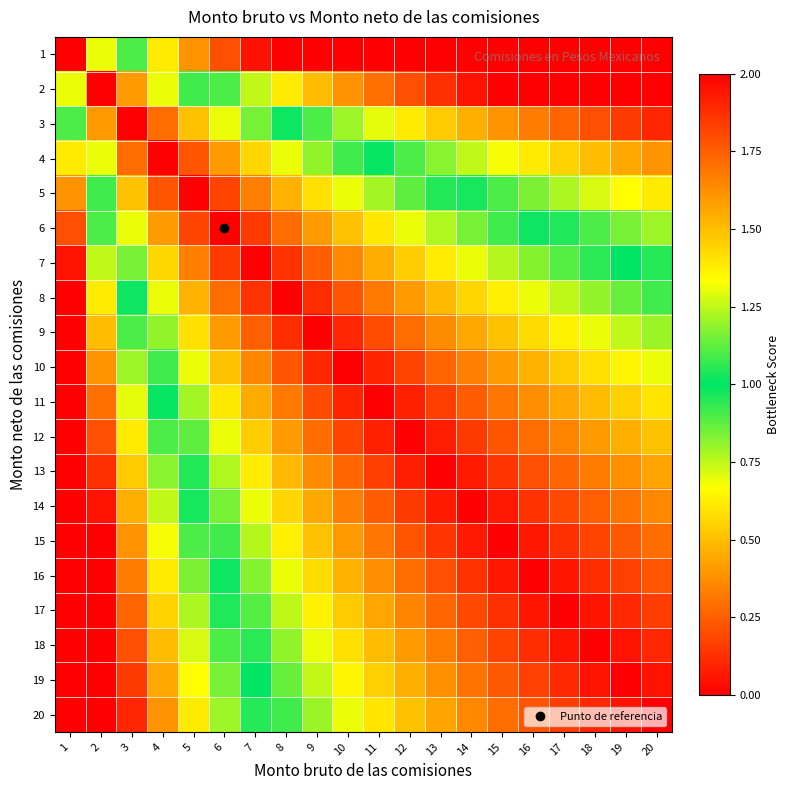

Rank the series by their maximum value, from highest to lowest.

1, 2, 8, 9, 10, 11, 12, 13, 14, 15, 16, 17, 18, 19, 20, 7, 3, 6, 4, 5